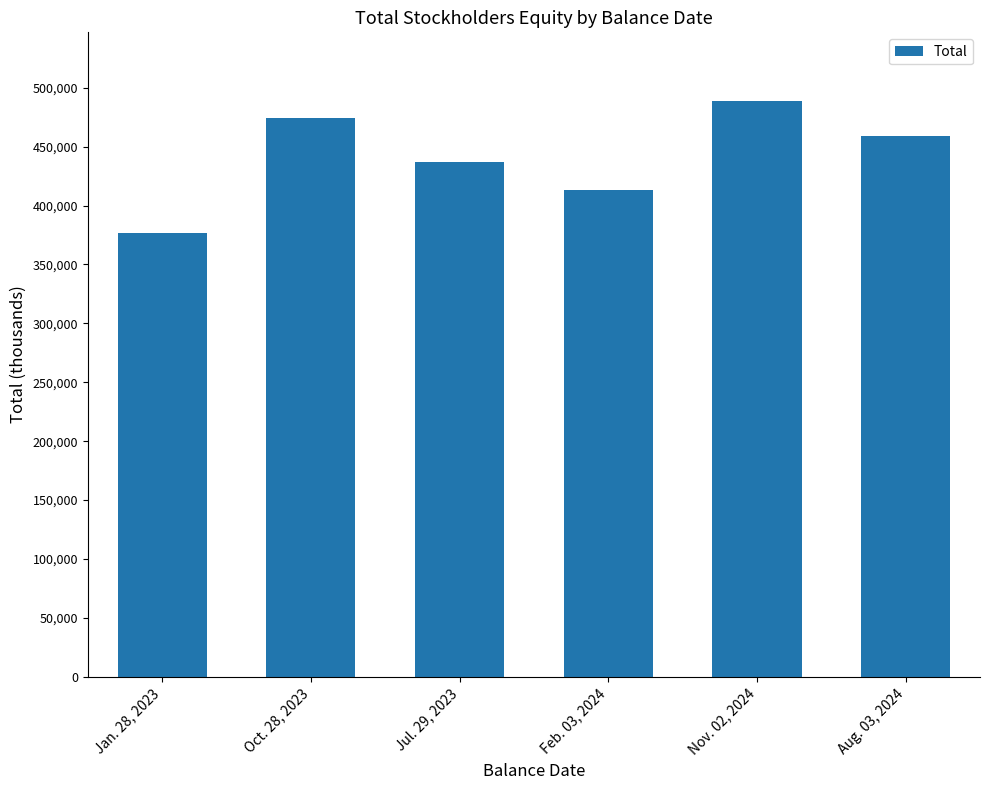

How many values are below 458644?

3